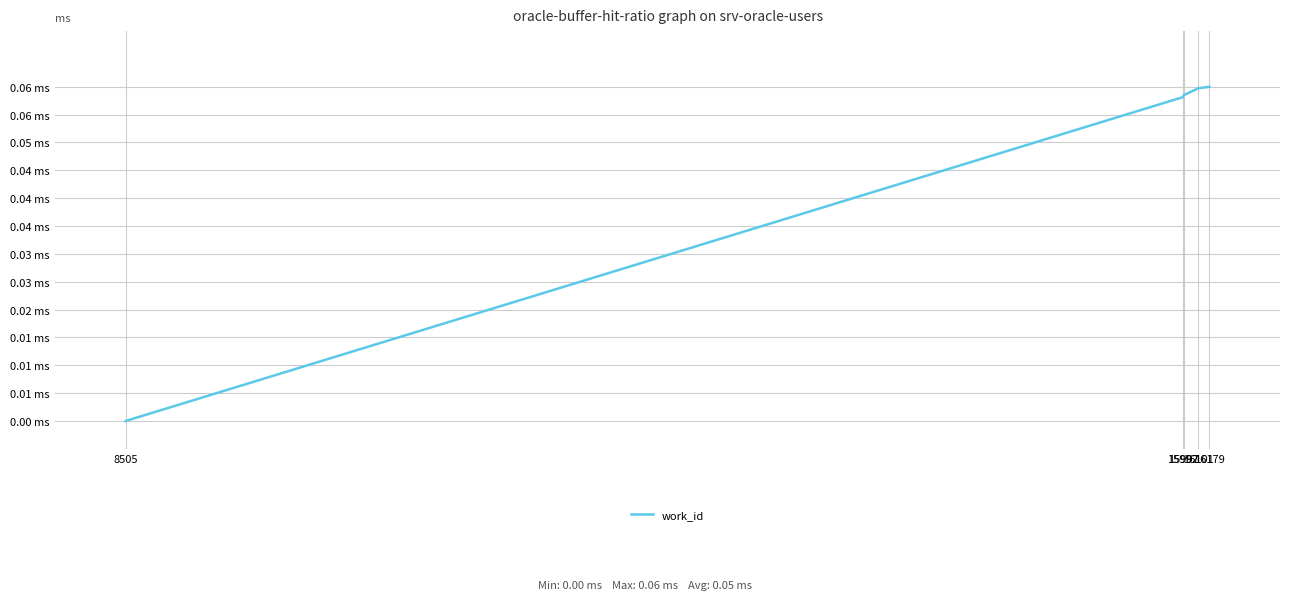

Is it true that the value at 16179 is 0.1?

True